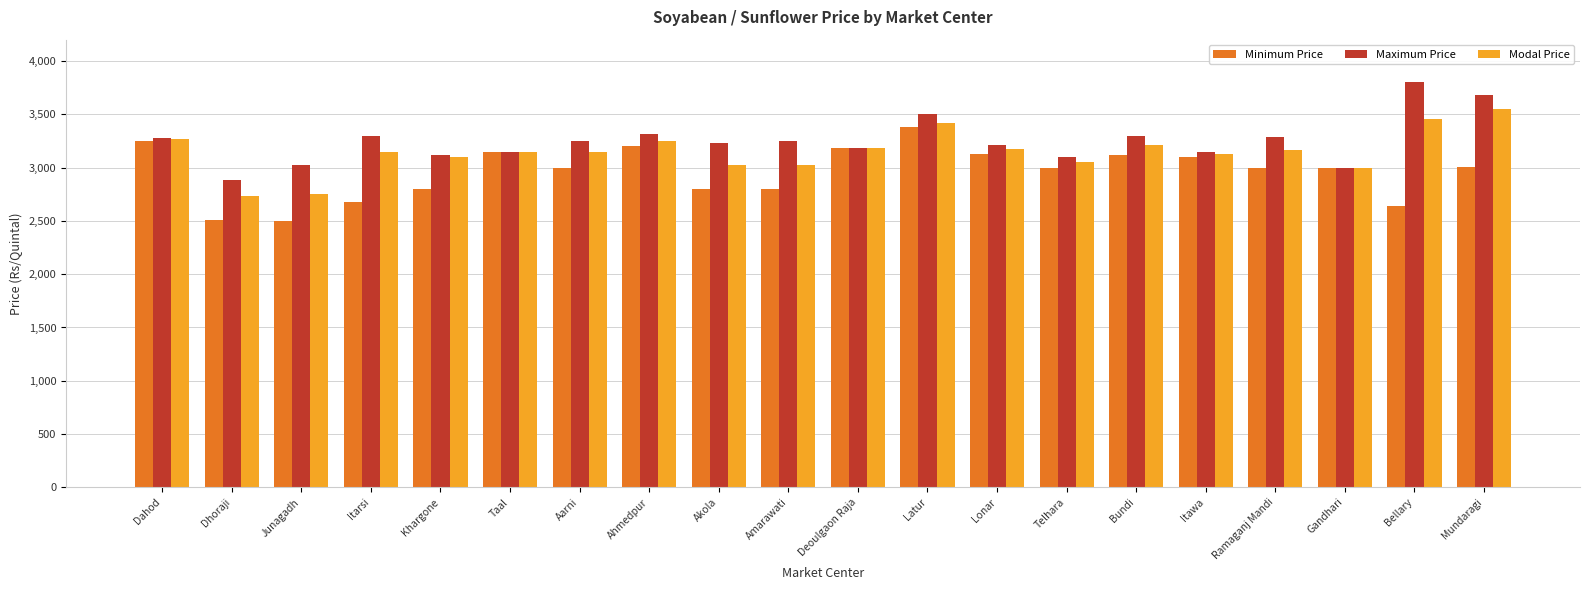

What is the difference between the maximum and minimum values in the Modal Price series?

824